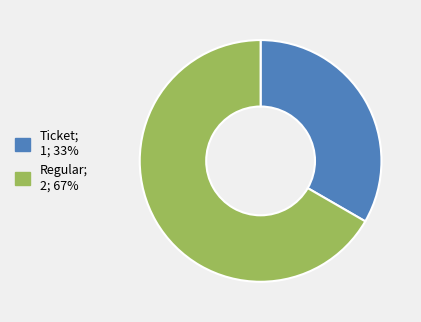

Between Ticket and Regular, which is larger?

Regular